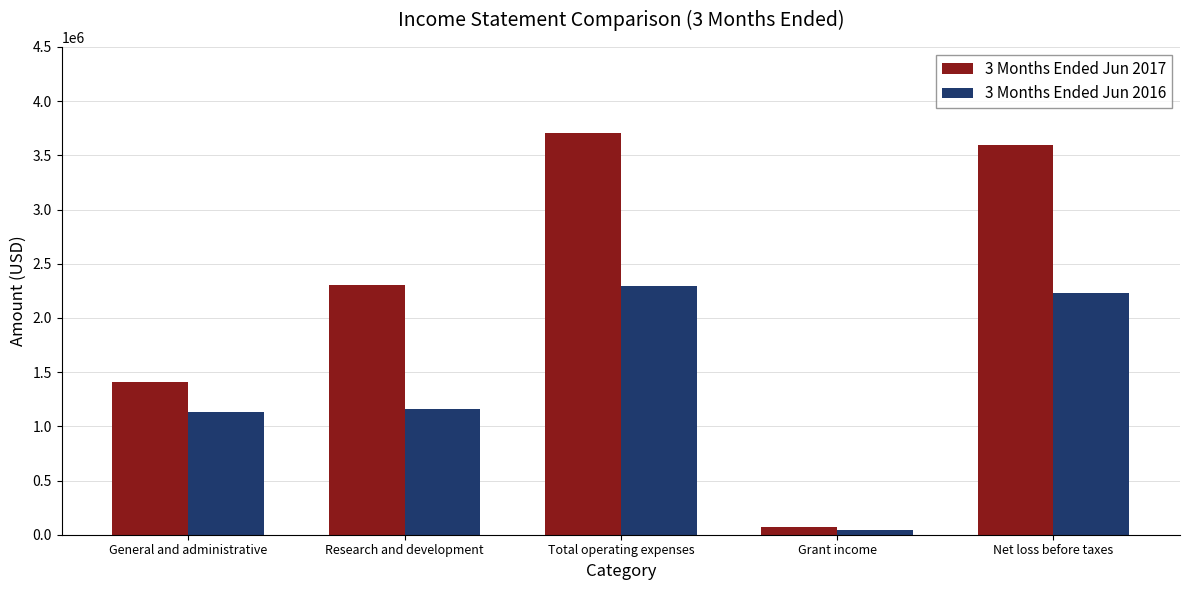

What is the difference between the 3 Months Ended Jun 2017 values at Total operating expenses and Net loss before taxes?

105095